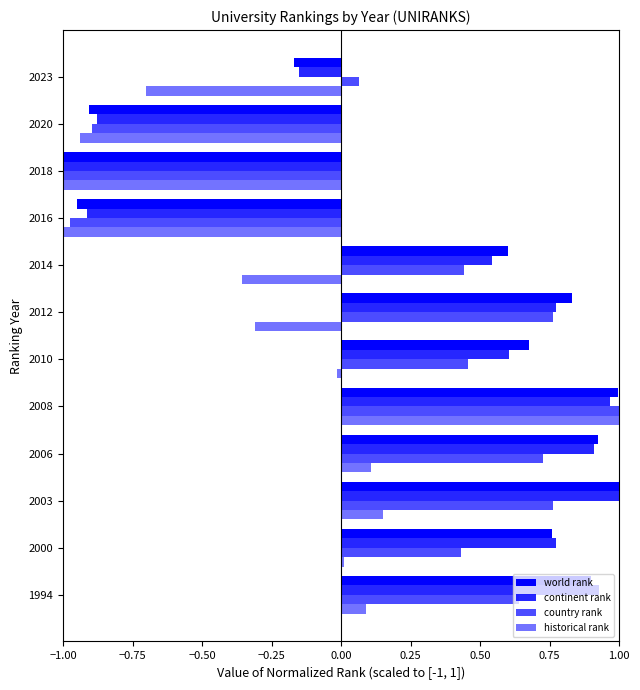

List the series in order of their peak value, lowest first.

country rank, continent rank, world rank, historical rank